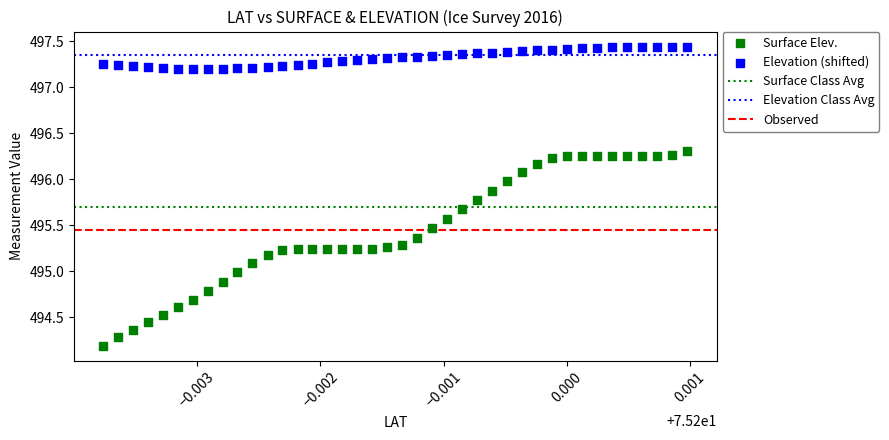

Which series contains the lowest Y value?

Surface Elev.